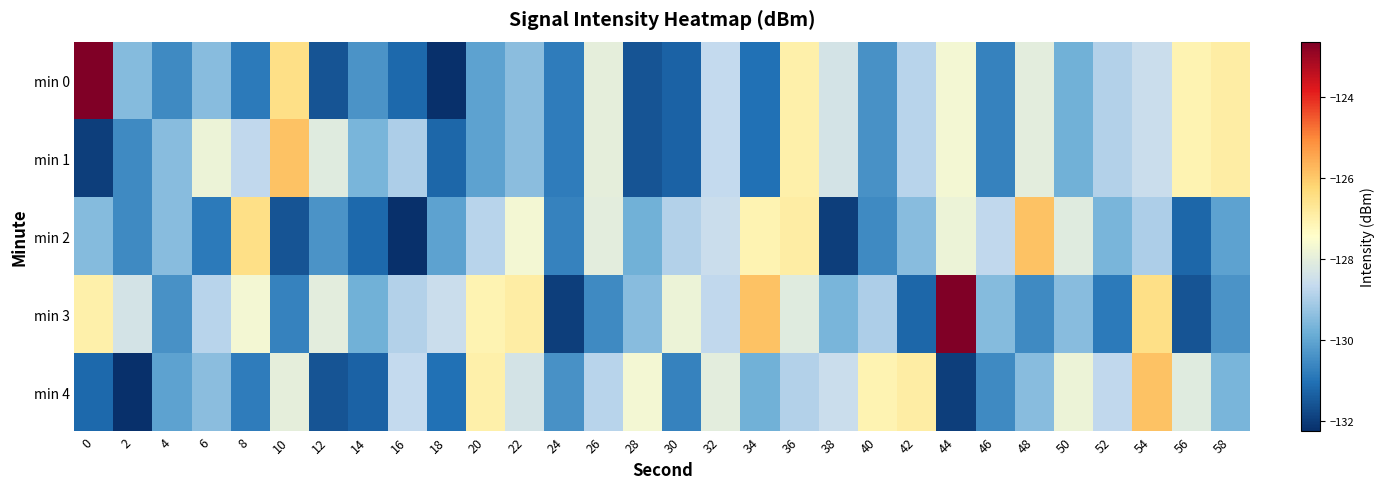

Reading left to right, extract all data points from this chart.

min 0: 0=-122.6	2=-129.5	4=-130.6	6=-129.5	8=-130.8	10=-126.5	12=-131.6	14=-130.4	16=-131.2	18=-132.3	20=-130.0	22=-129.4	24=-130.8	26=-128.0	28=-131.6	30=-131.3	32=-128.7	34=-131.1	36=-127.0	38=-128.4	40=-130.4	42=-128.8	44=-127.7	46=-130.7	48=-128.0	50=-129.8	52=-128.9	54=-128.6	56=-127.1	58=-126.9
min 1: 0=-132.0	2=-130.6	4=-129.5	6=-127.8	8=-128.7	10=-125.9	12=-128.1	14=-129.6	16=-129.0	18=-131.2	20=-130.0	22=-129.4	24=-130.8	26=-128.0	28=-131.6	30=-131.3	32=-128.7	34=-131.1	36=-127.0	38=-128.4	40=-130.4	42=-128.8	44=-127.7	46=-130.7	48=-128.0	50=-129.8	52=-128.9	54=-128.6	56=-127.1	58=-126.9
min 2: 0=-129.5	2=-130.6	4=-129.5	6=-130.8	8=-126.5	10=-131.6	12=-130.4	14=-131.2	16=-132.3	18=-130.0	20=-128.8	22=-127.7	24=-130.7	26=-128.0	28=-129.8	30=-128.9	32=-128.6	34=-127.1	36=-126.9	38=-132.0	40=-130.6	42=-129.5	44=-127.8	46=-128.7	48=-125.9	50=-128.1	52=-129.6	54=-129.0	56=-131.2	58=-130.0
min 3: 0=-127.0	2=-128.4	4=-130.4	6=-128.8	8=-127.7	10=-130.7	12=-128.0	14=-129.8	16=-128.9	18=-128.6	20=-127.1	22=-126.9	24=-132.0	26=-130.6	28=-129.5	30=-127.8	32=-128.7	34=-125.9	36=-128.1	38=-129.6	40=-129.0	42=-131.2	44=-122.6	46=-129.5	48=-130.6	50=-129.5	52=-130.8	54=-126.5	56=-131.6	58=-130.4
min 4: 0=-131.2	2=-132.3	4=-130.0	6=-129.4	8=-130.8	10=-128.0	12=-131.6	14=-131.3	16=-128.7	18=-131.1	20=-127.0	22=-128.4	24=-130.4	26=-128.8	28=-127.7	30=-130.7	32=-128.0	34=-129.8	36=-128.9	38=-128.6	40=-127.1	42=-126.9	44=-132.0	46=-130.6	48=-129.5	50=-127.8	52=-128.7	54=-125.9	56=-128.1	58=-129.6